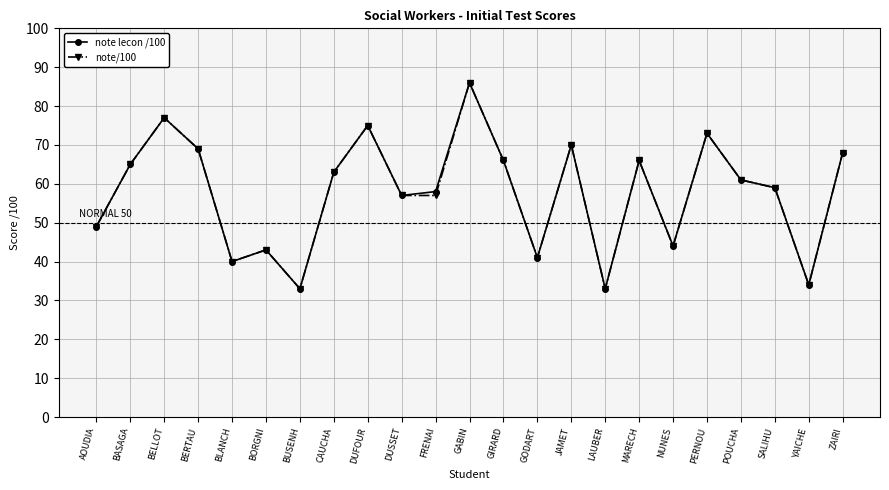

True or false: note lecon /100 has a value of 25 at MARECH.

False